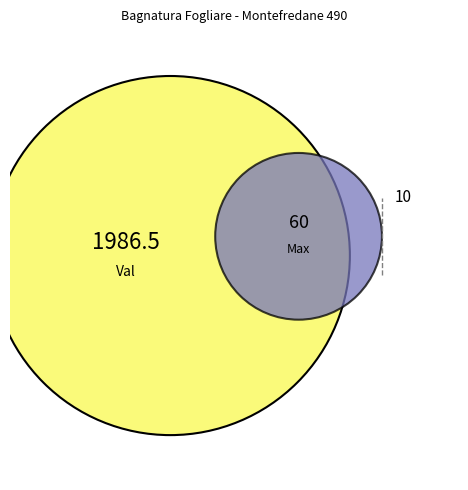

Is 2022-01-05 the majority of the pie?

No